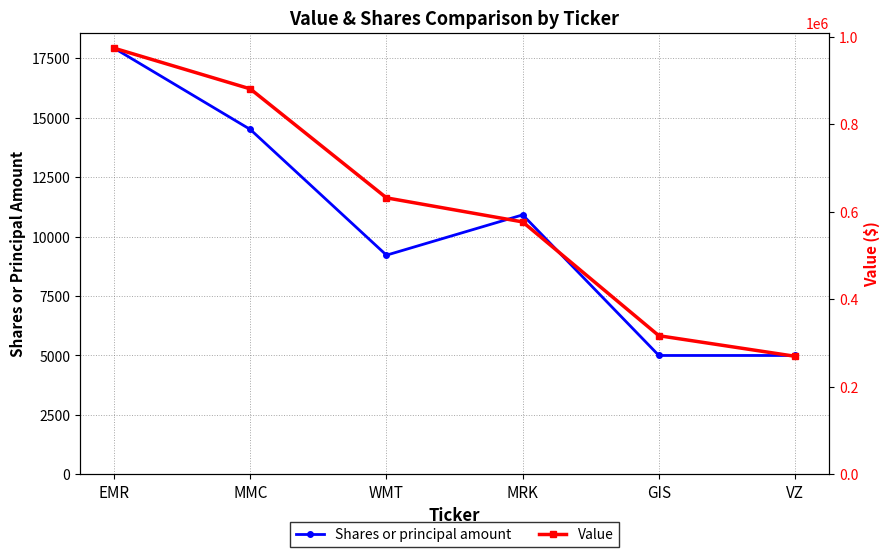

What is the minimum value for Value?

270000